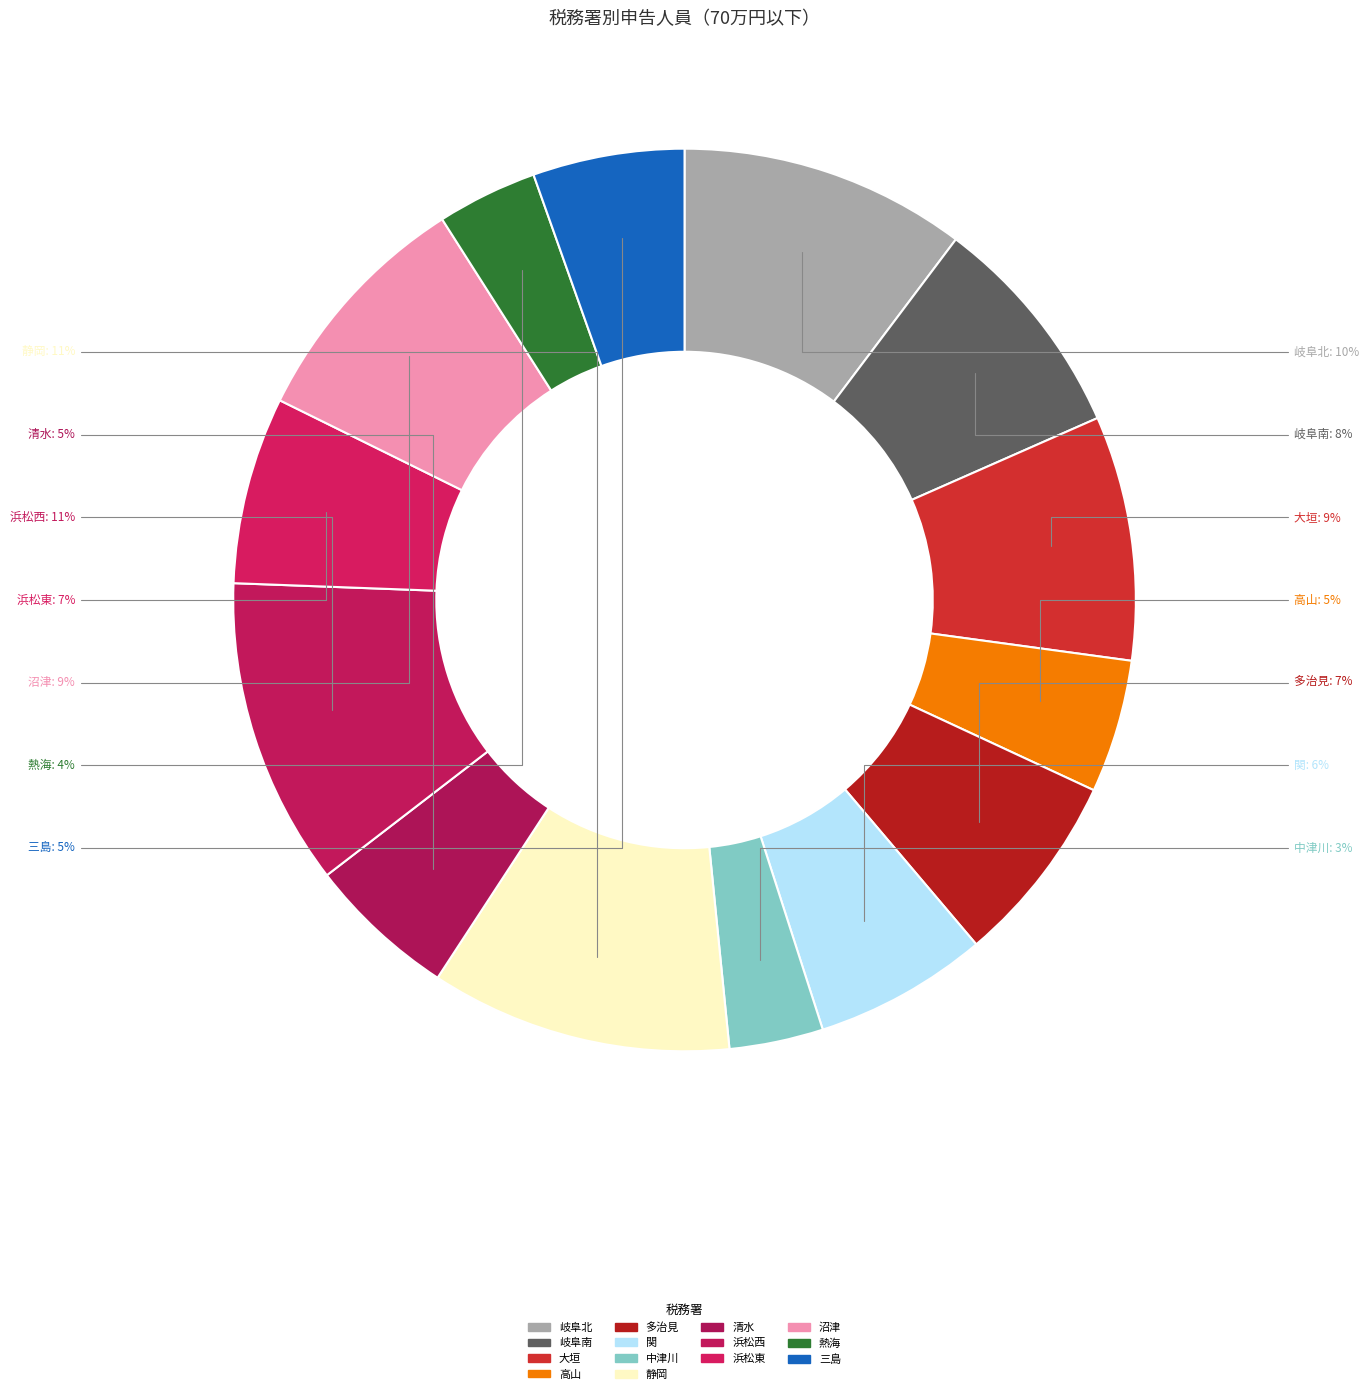

Is it true that 浜松西 is 11% of the pie?

True